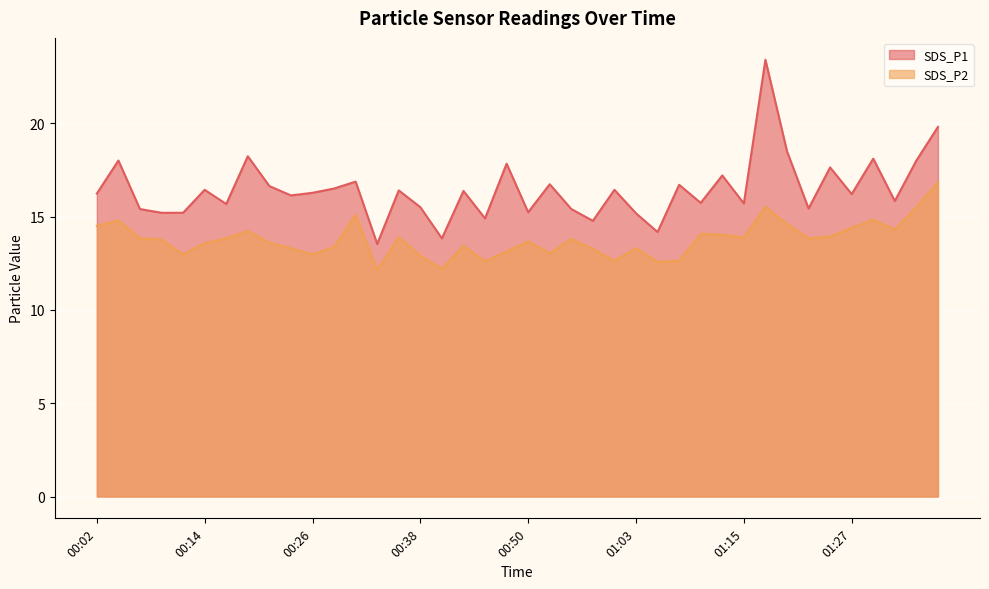

What are all the series names shown in the legend?

SDS_P1, SDS_P2